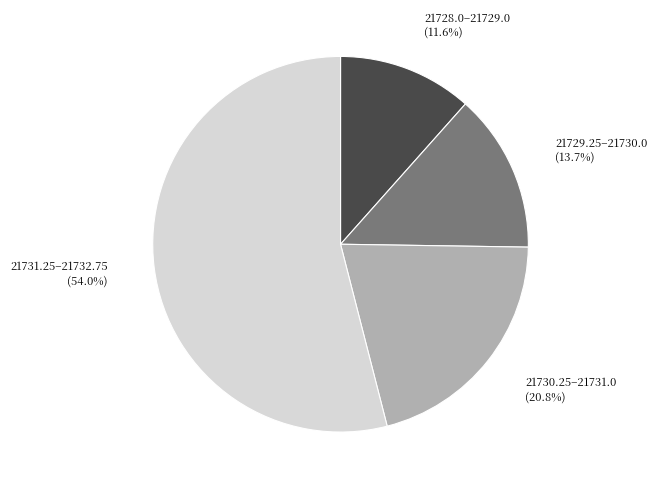

Is there a majority slice in this chart?

Yes